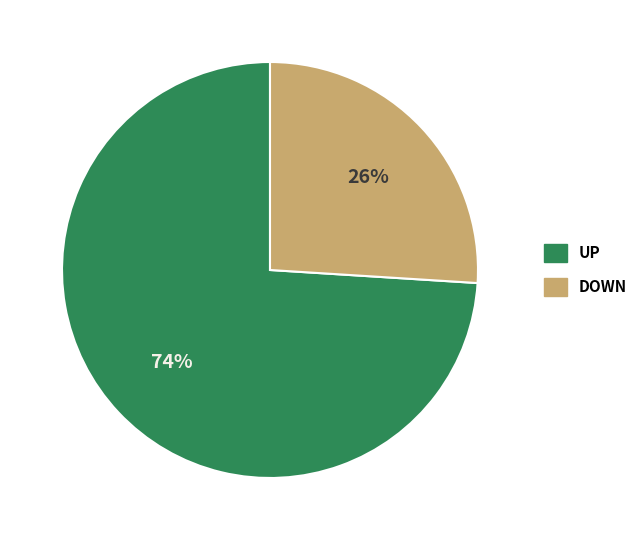

Count the number of slices in the pie.

2